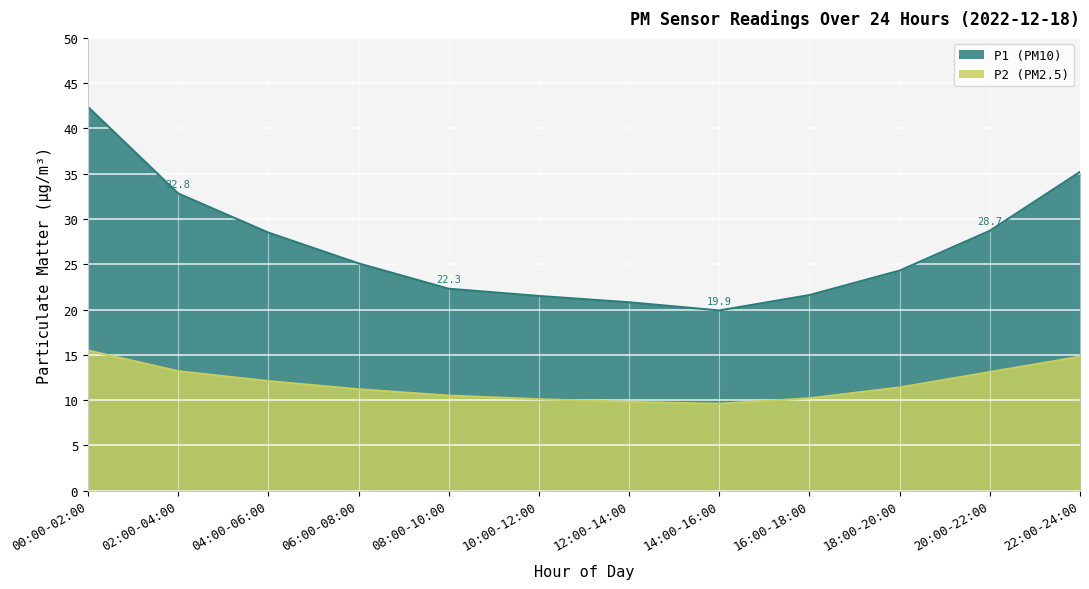

What is the minimum value shown in the chart?

9.6